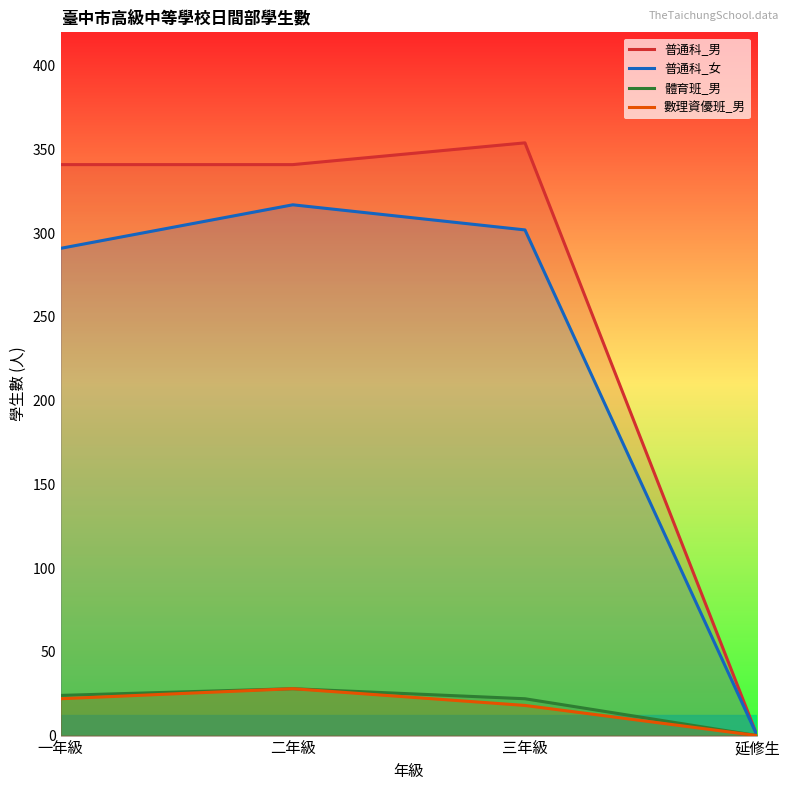

Which series has the largest total across all categories?

普通科_男